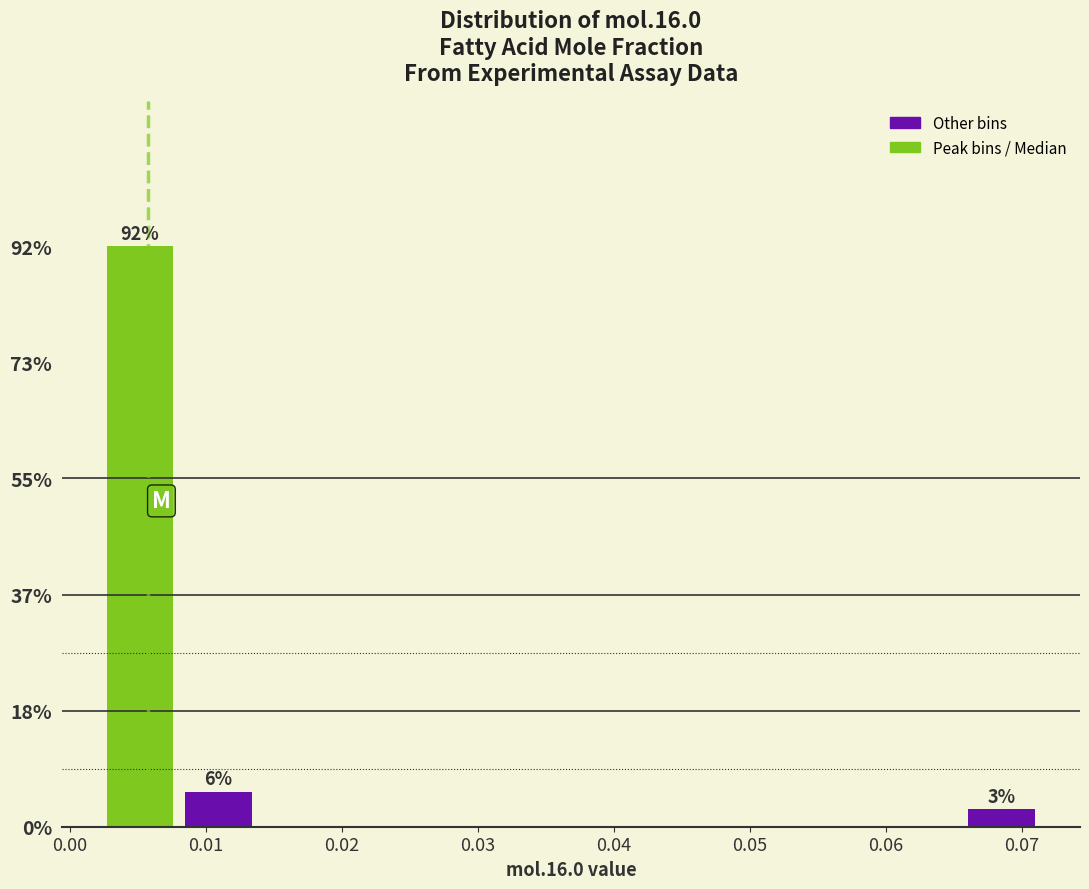

Which range on the x-axis has the tallest bar?

0.002 to 0.008